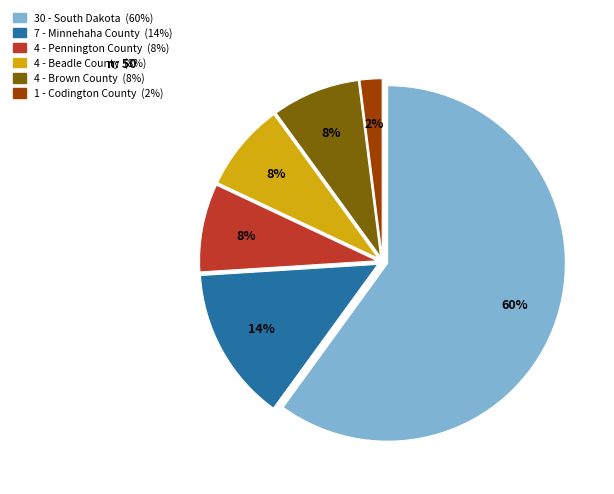

To the nearest percent, what is the difference between the largest and smallest slice percentages?

58%